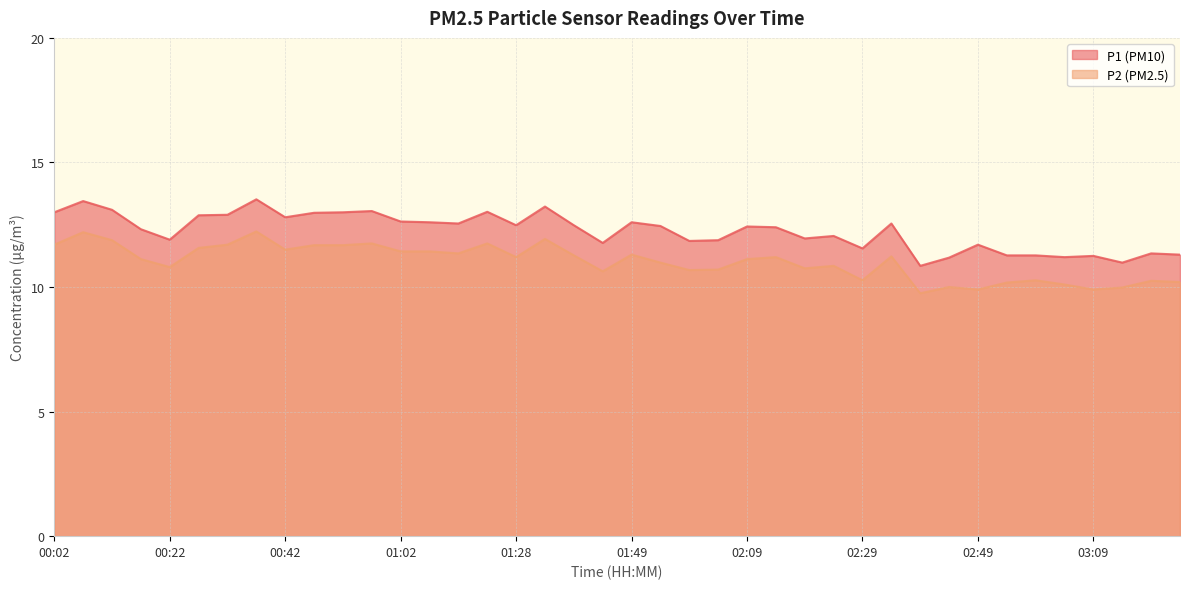

Does the chart have visible grid lines?

Yes